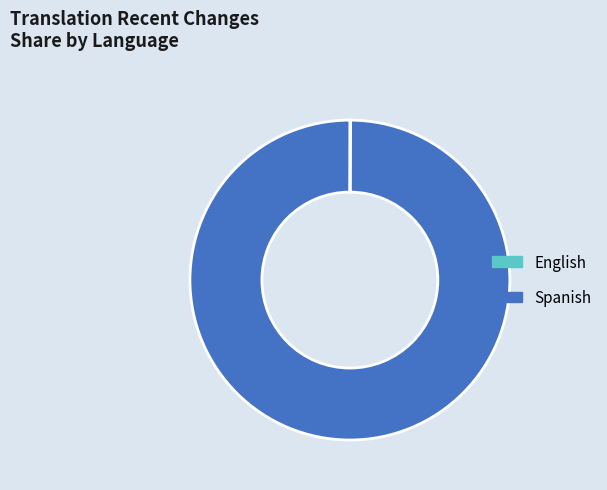

The Spanish slice represents 92% of the pie. True or false?

False